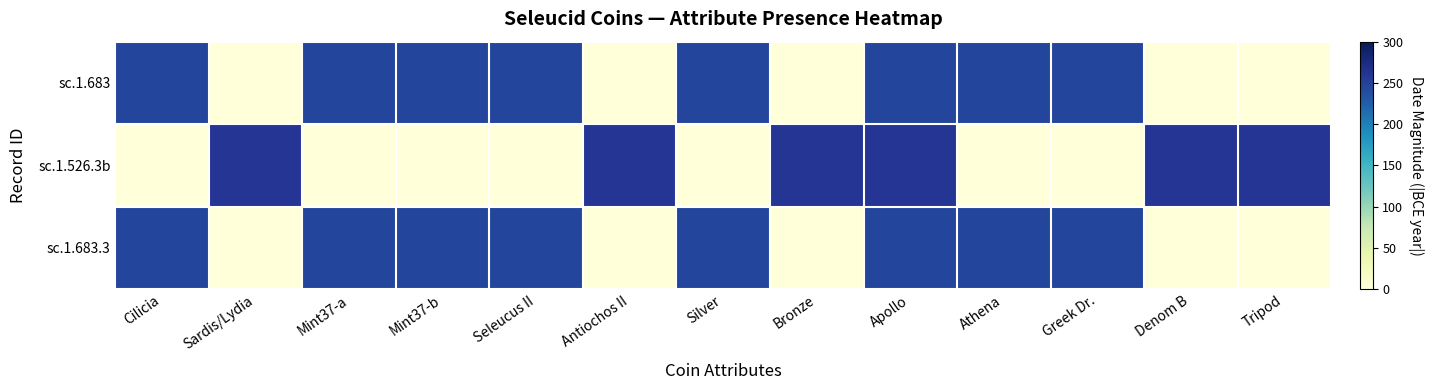

At how many categories does at least one series exceed 7?

13